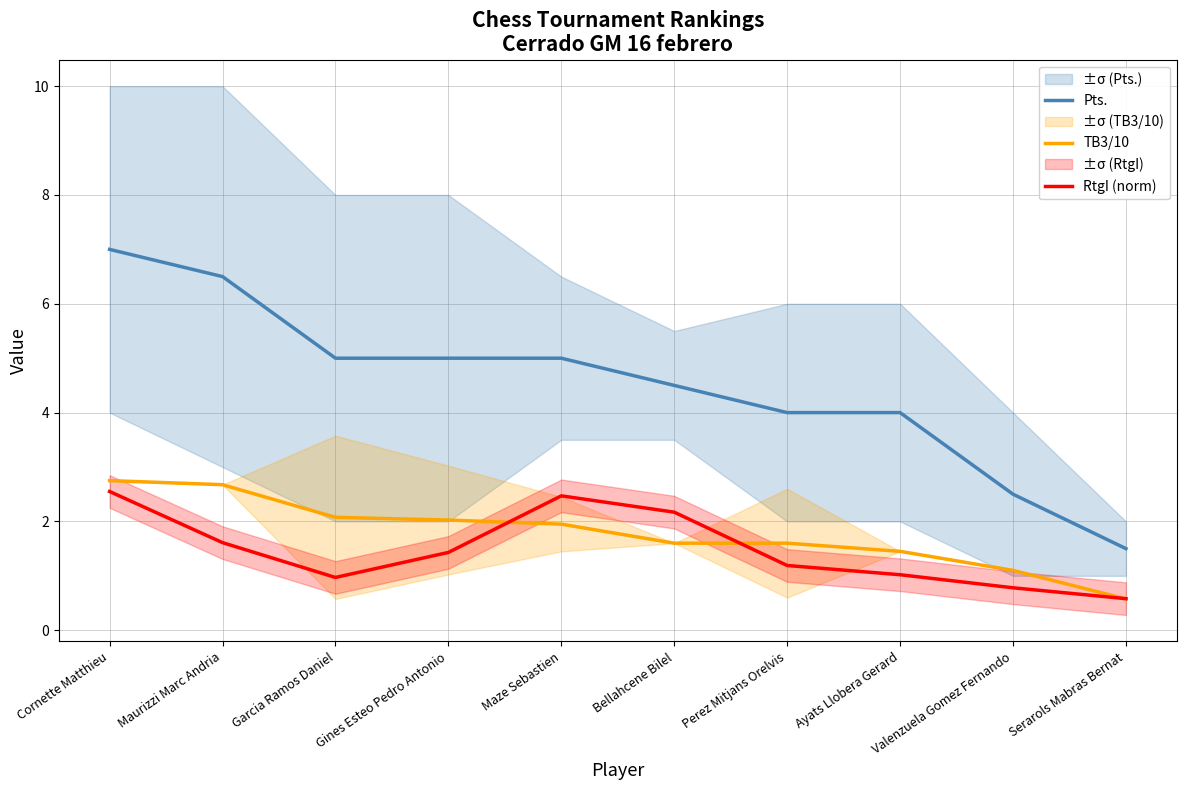

Where does the TB3/10 series first go above 1?

Cornette Matthieu